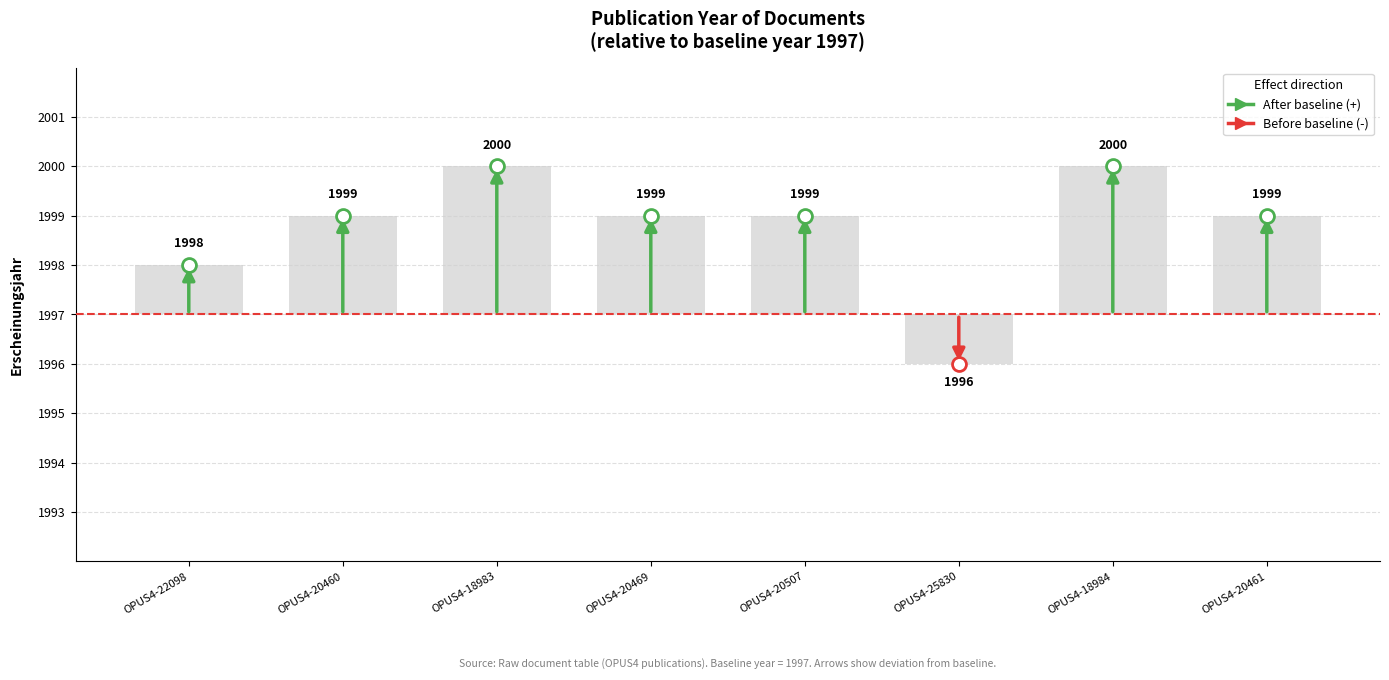

Rank the categories by value from lowest to highest.

OPUS4-25830, OPUS4-22098, OPUS4-20460, OPUS4-20469, OPUS4-20507, OPUS4-20461, OPUS4-18983, OPUS4-18984